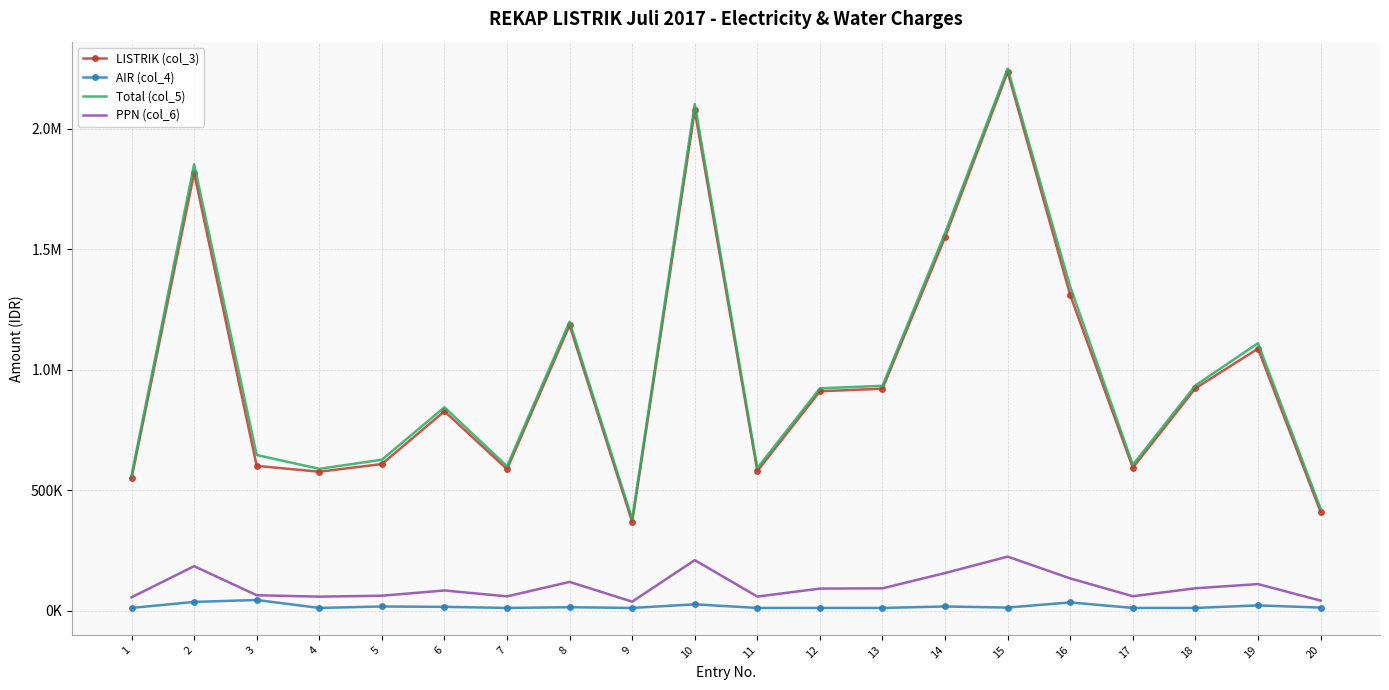

What is the highest value of the LISTRIK (col_3) series?

2236721